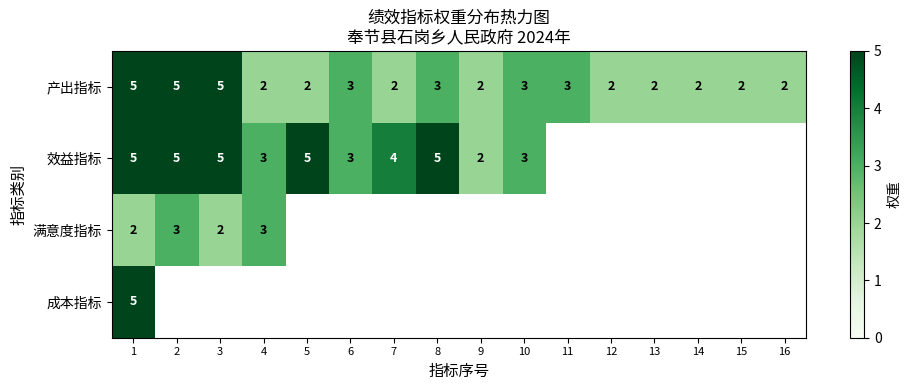

What is the sum of all 产出指标 values?

45